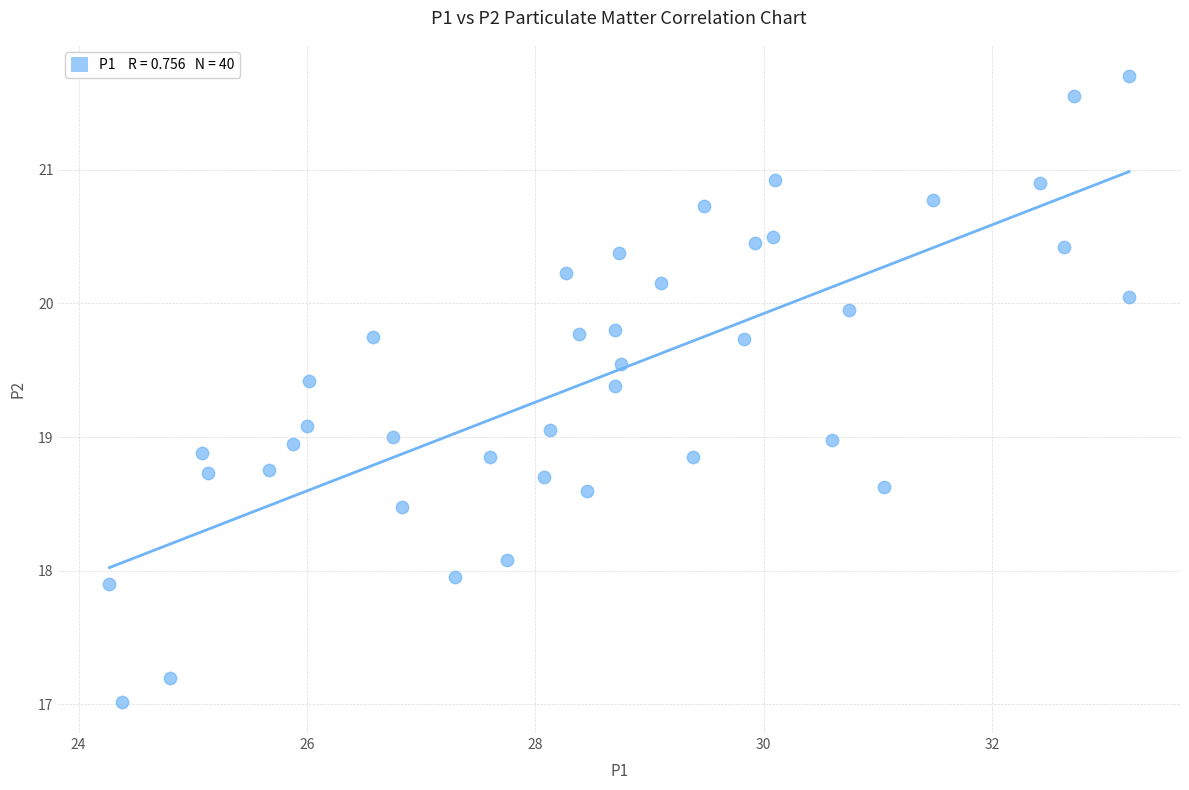

What is the range of Y values (max minus min)?

4.7